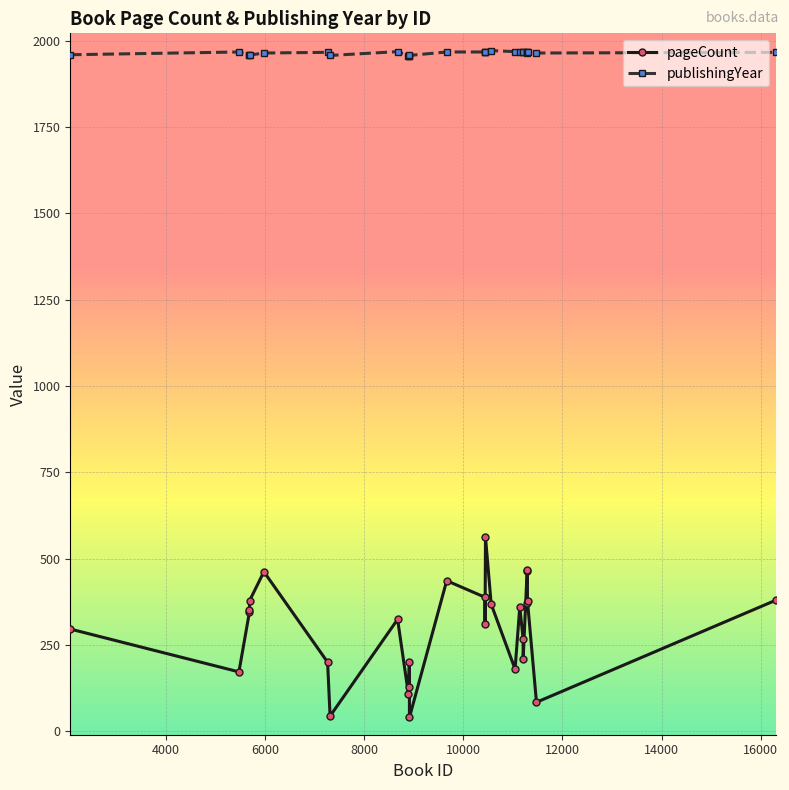

What is the value of the publishingYear point at the 7th from the left?

1966